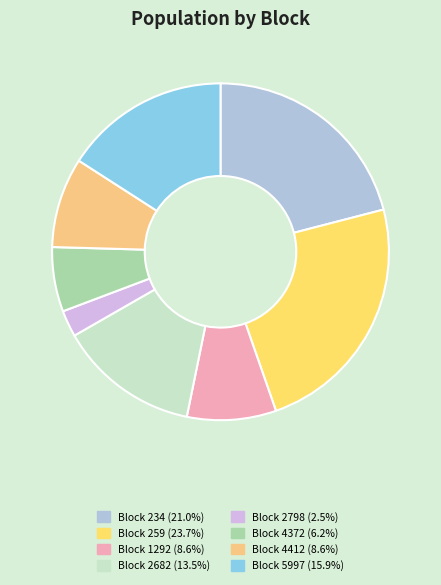

How many segments does this pie chart have?

8